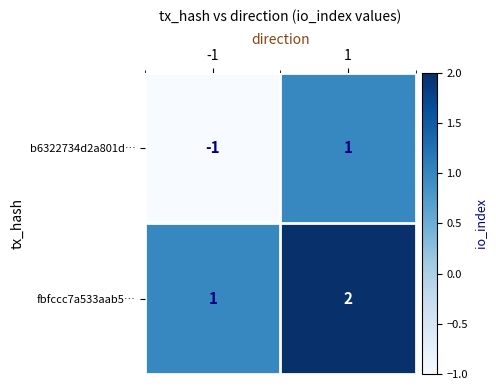

What is the maximum value shown in the chart?

2